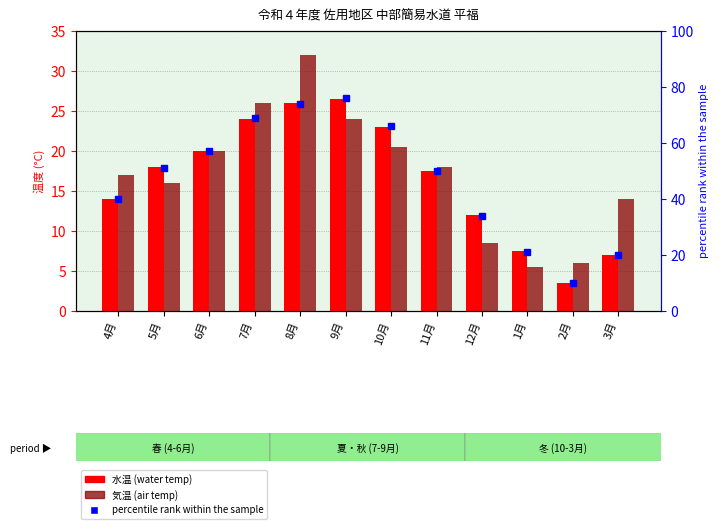

How many data points in percentile rank within the sample are above 51?

5